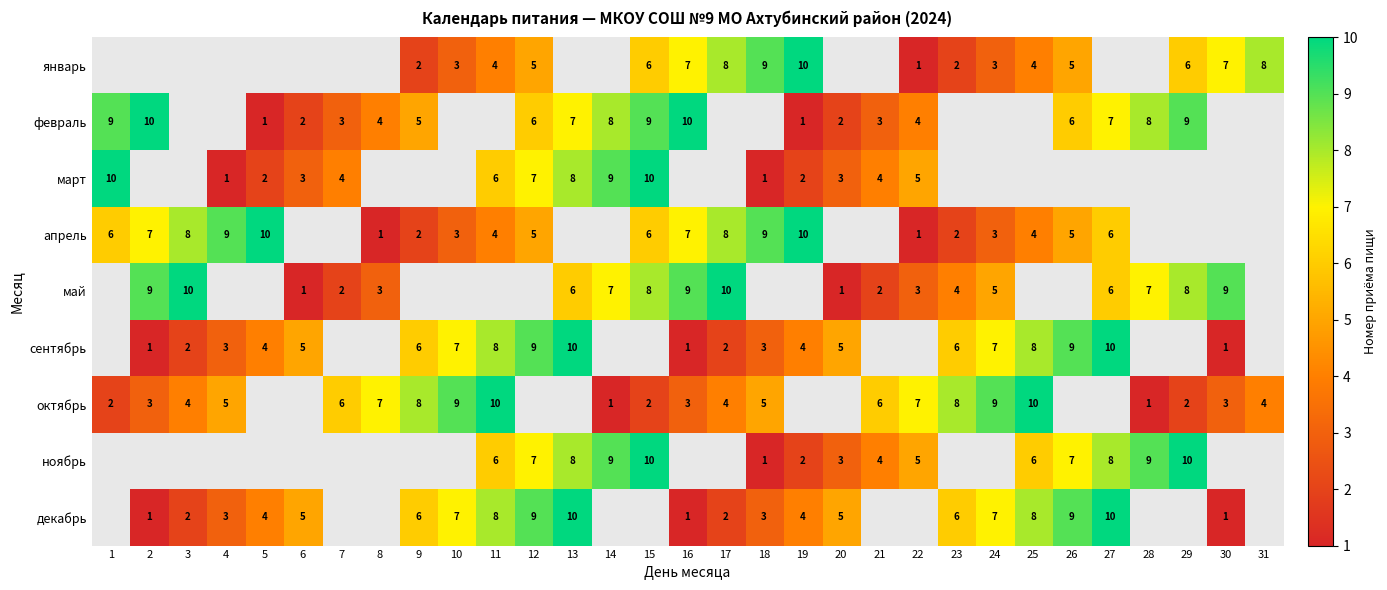

Is the value of декабрь at 18 greater than the value of сентябрь at 24?

No